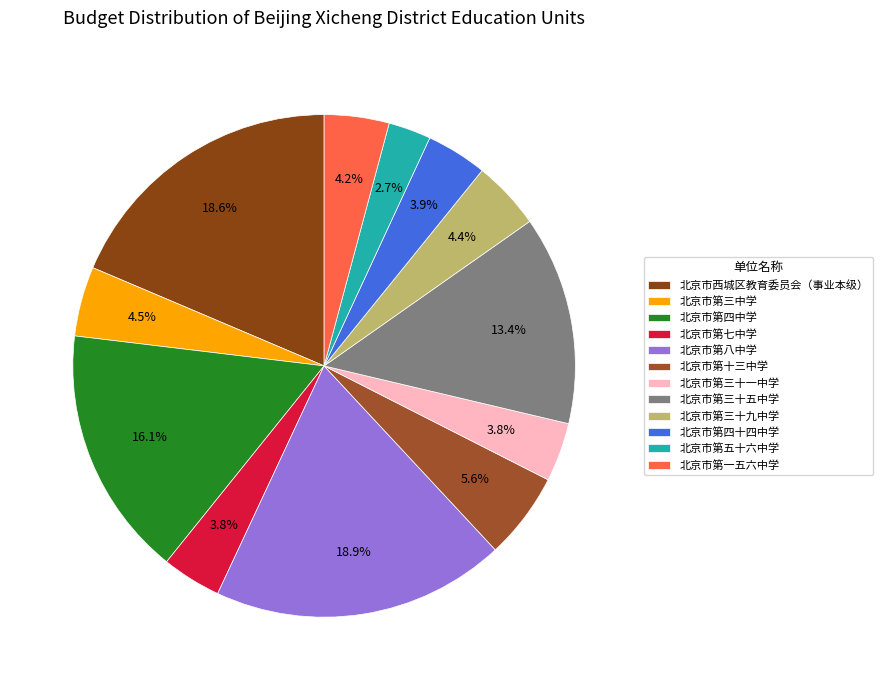

To the nearest percent, what portion does 北京市第八中学 represent?

19%